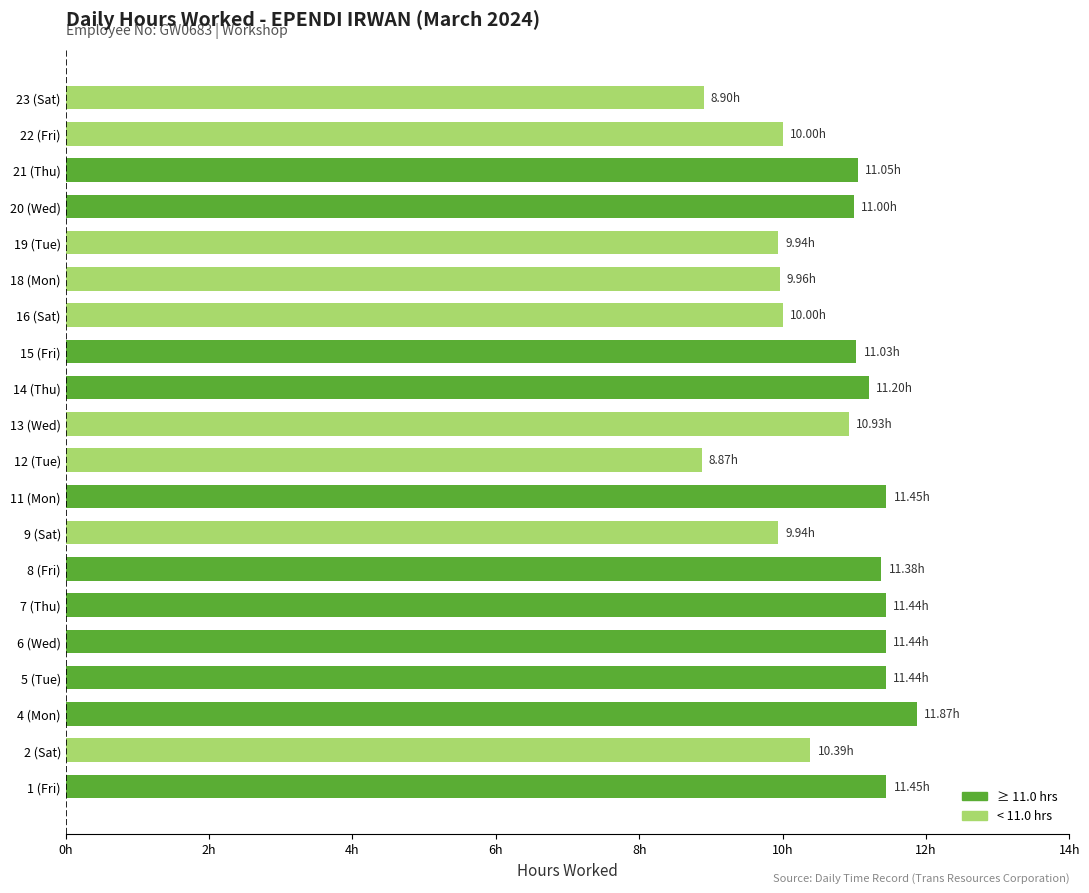

How many data points does each series have?

20